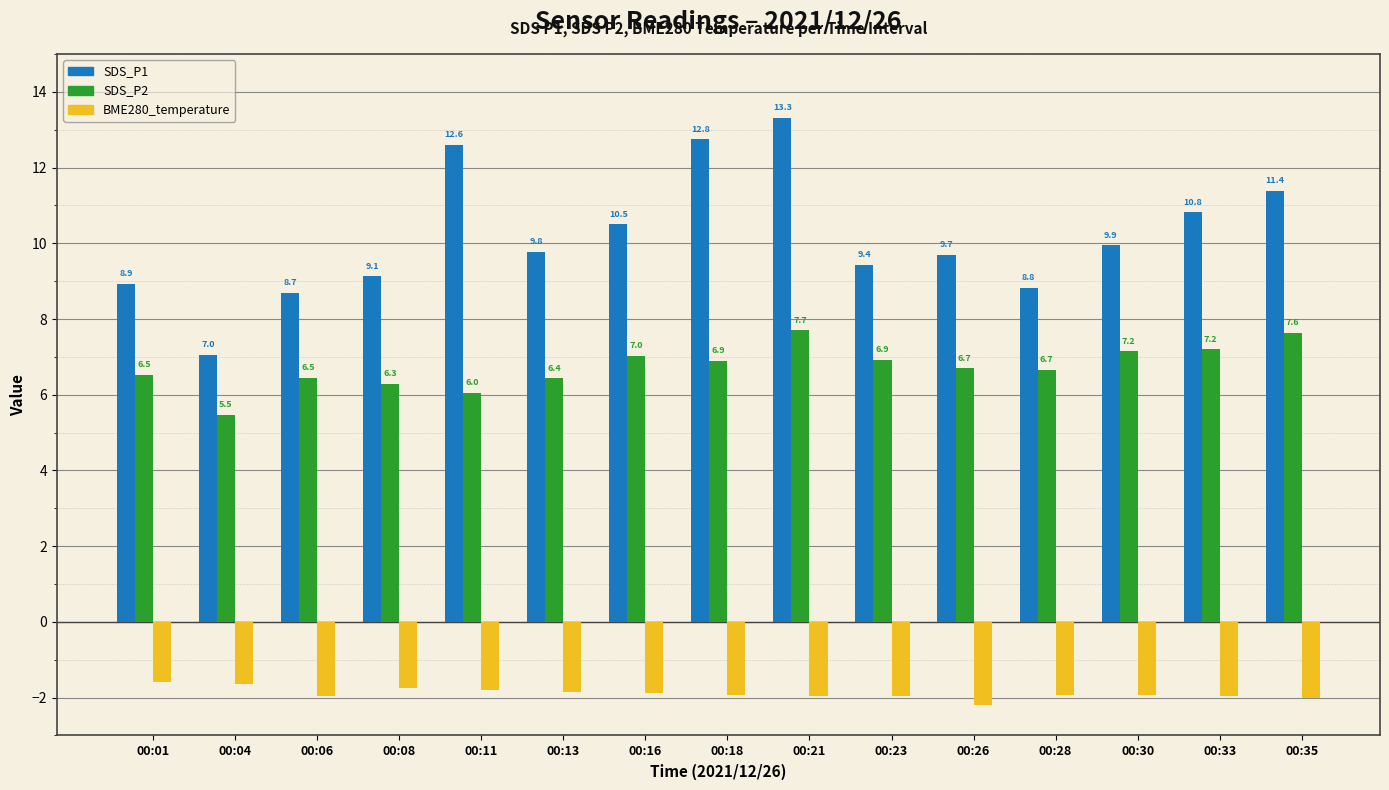

List the series in order of their peak value, highest first.

SDS_P1, SDS_P2, BME280_temperature